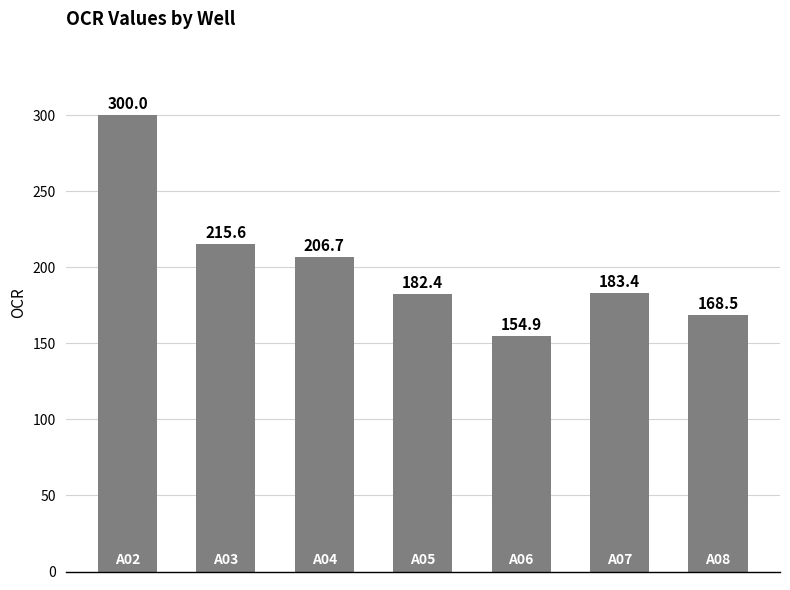

Reading right to left, what are all the values shown in this chart?

168.5	183.4	154.9	182.4	206.7	215.6	300.0